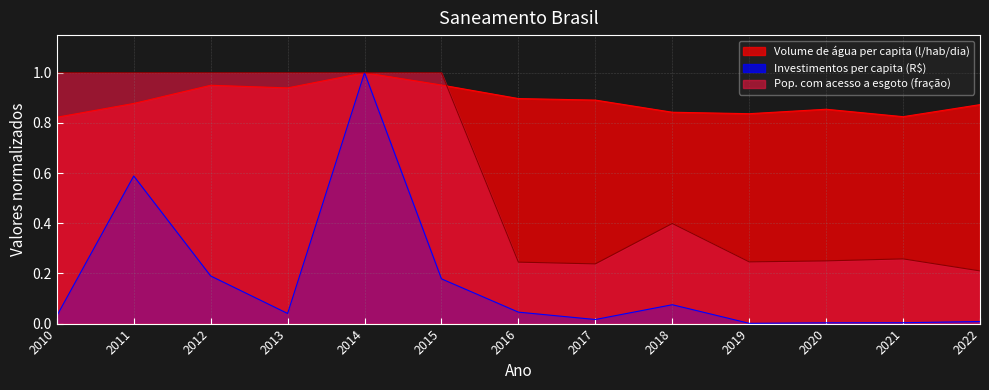

At which label does Volume de água per capita (l/hab/dia) reach its minimum?

2010